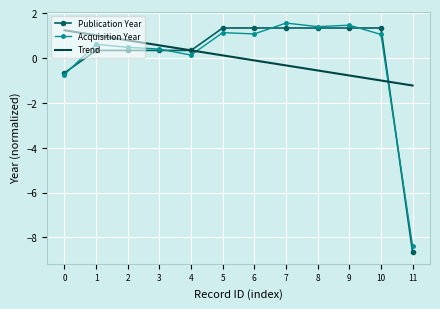

Which series has the largest range (max minus min)?

Publication Year